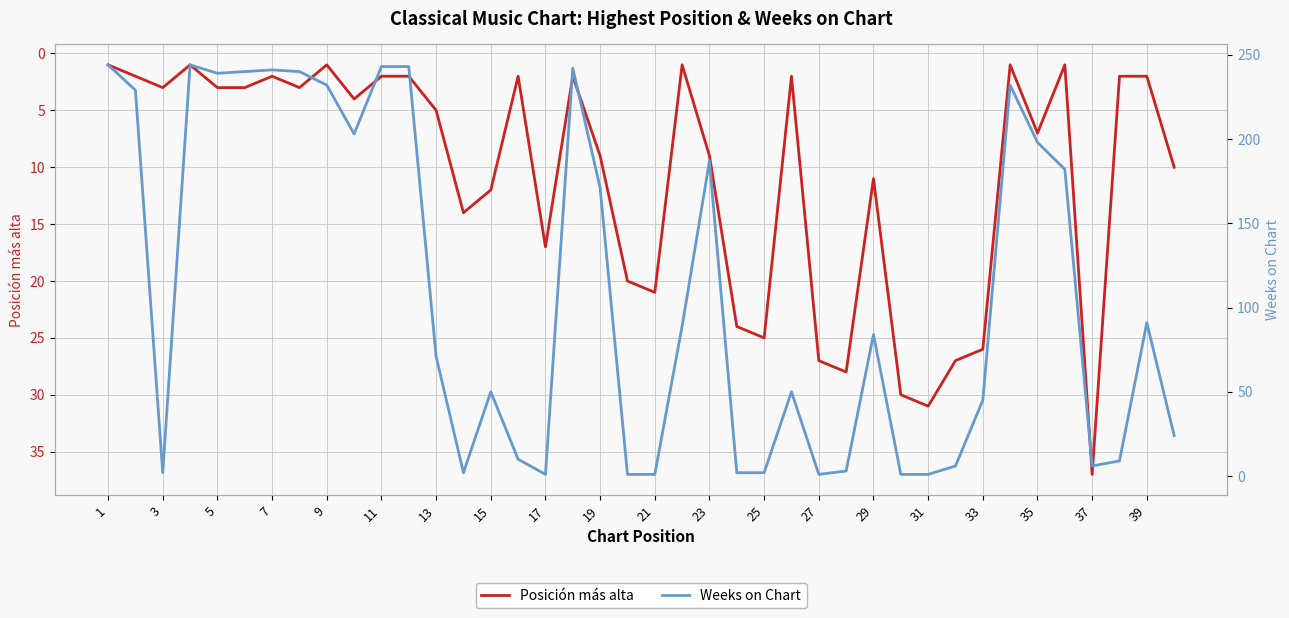

At which label does Weeks on Chart first exceed 84?

1